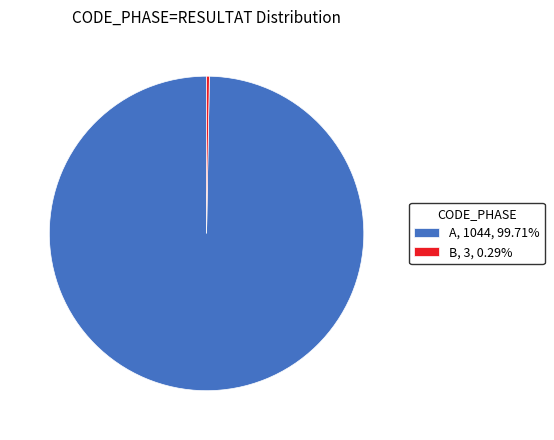

Does A account for over 50% of the chart?

Yes